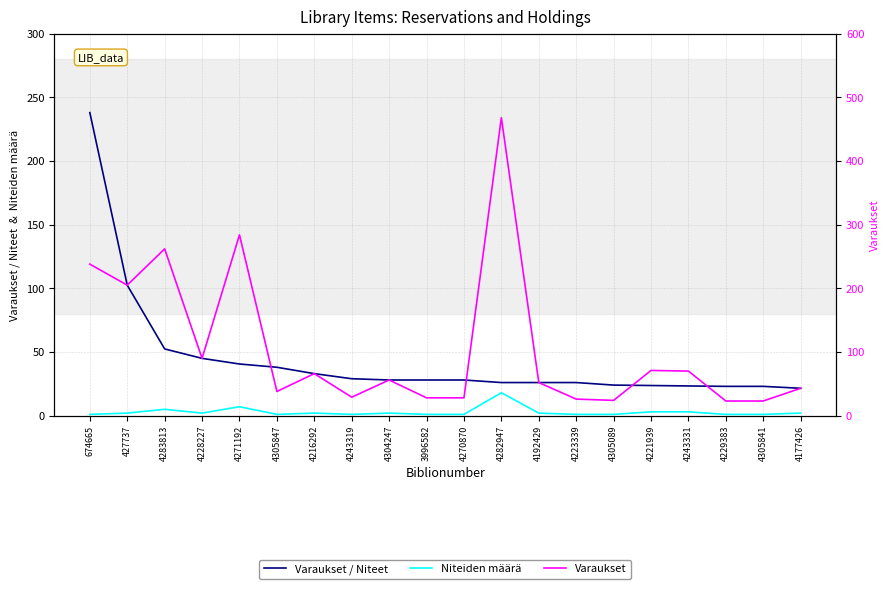

Does the chart display data point markers on the line(s)?

No